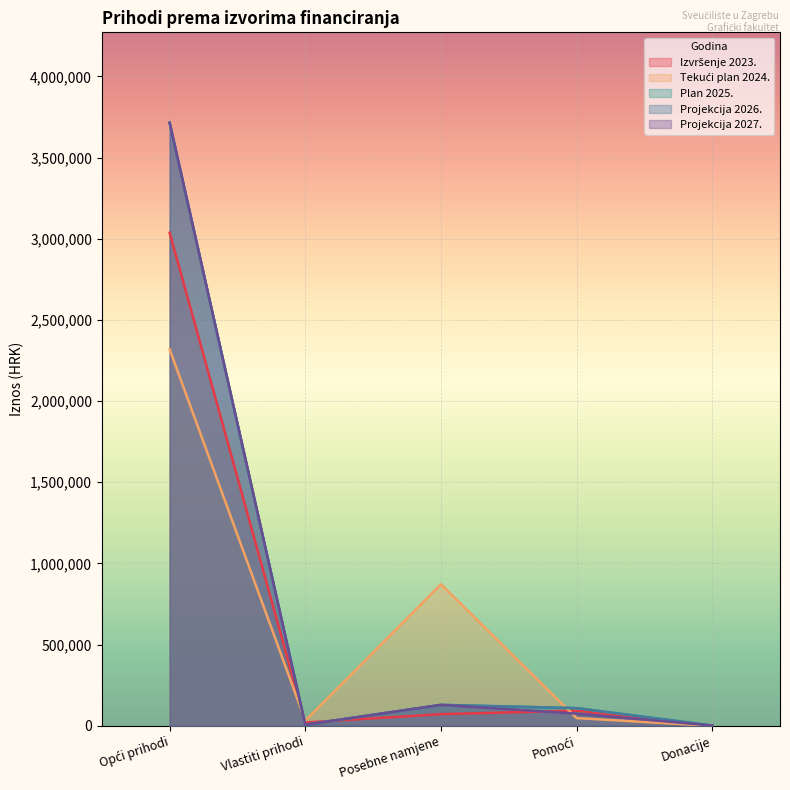

Does the chart display data point markers on the line(s)?

No